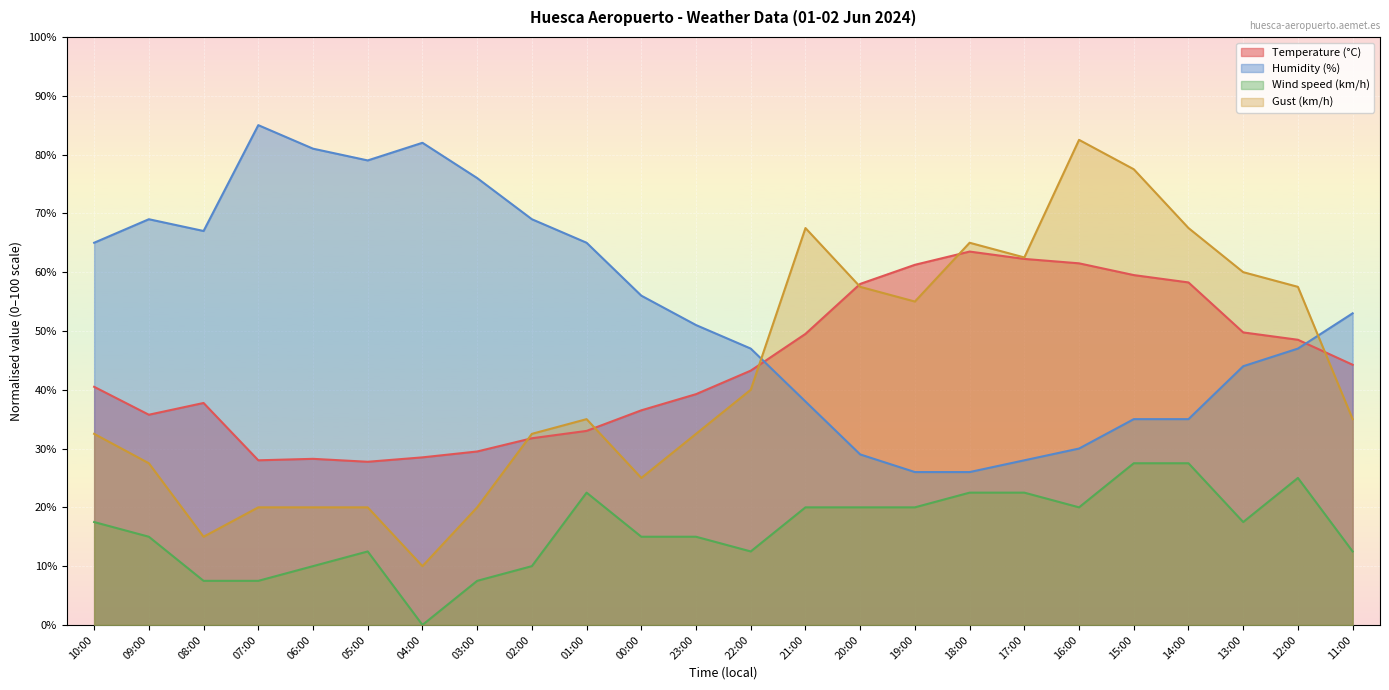

After their last crossing, which series has the higher values: Humidity (%) or Gust (km/h)?

Humidity (%)